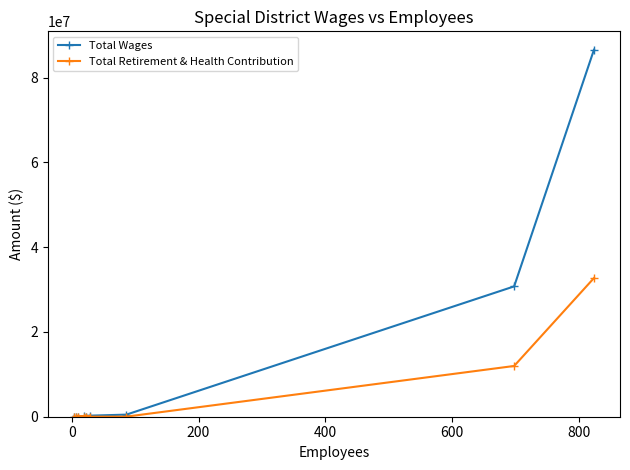

How many values in the Total Wages series exceed 83934?

4